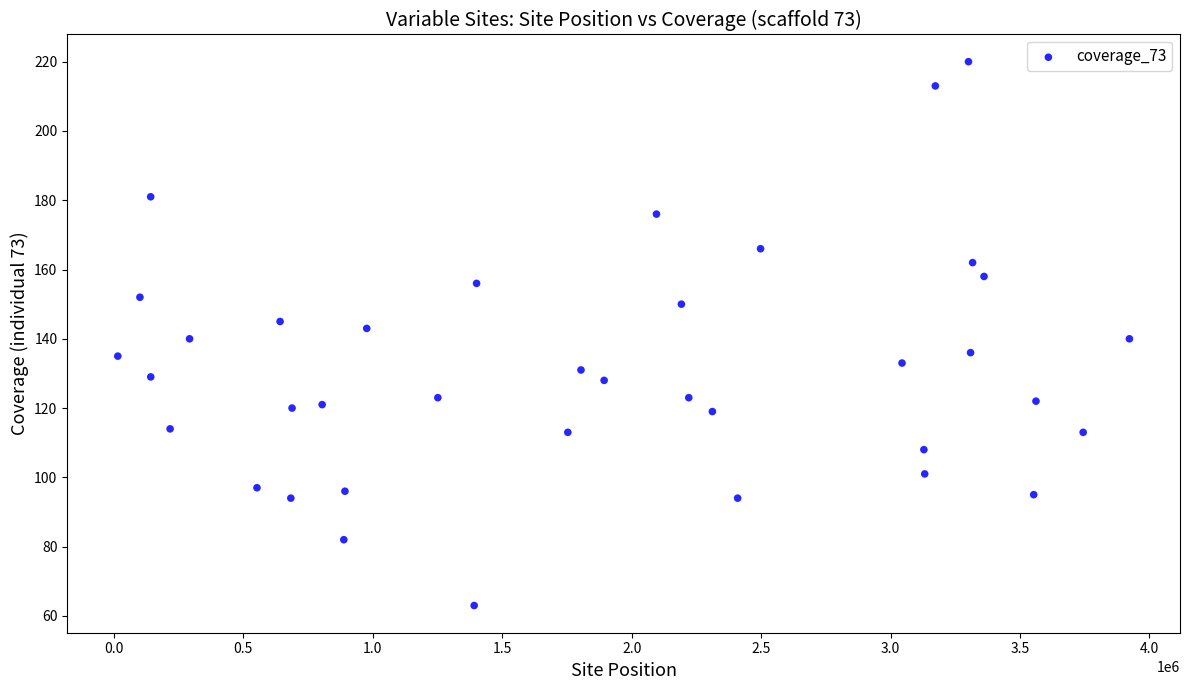

What is the range of X values (max minus min)?

3906964